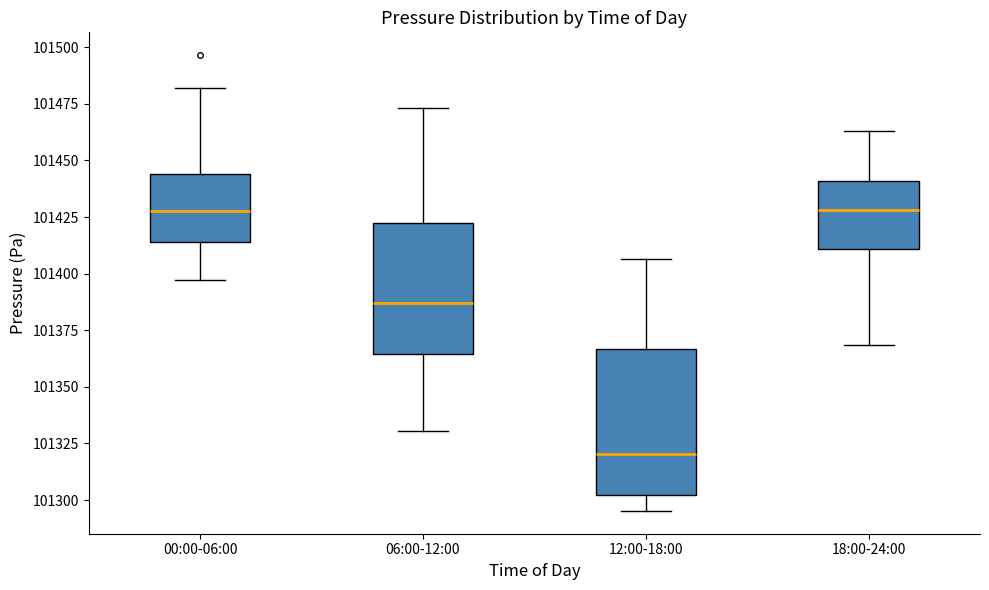

Reading left to right, transcribe this box plot: for each box, give where its median line is, the range the box spans, and where its two whiskers end, as read against the y-axis. The values are not printed on the chart, so give them approximately, as read against the axis.

00:00-06:00: median 101425, box 101415 to 101445, whiskers 101395 to 101480
06:00-12:00: median 101385, box 101365 to 101420, whiskers 101330 to 101475
12:00-18:00: median 101320, box 101300 to 101365, whiskers 101295 to 101405
18:00-24:00: median 101430, box 101410 to 101440, whiskers 101370 to 101465